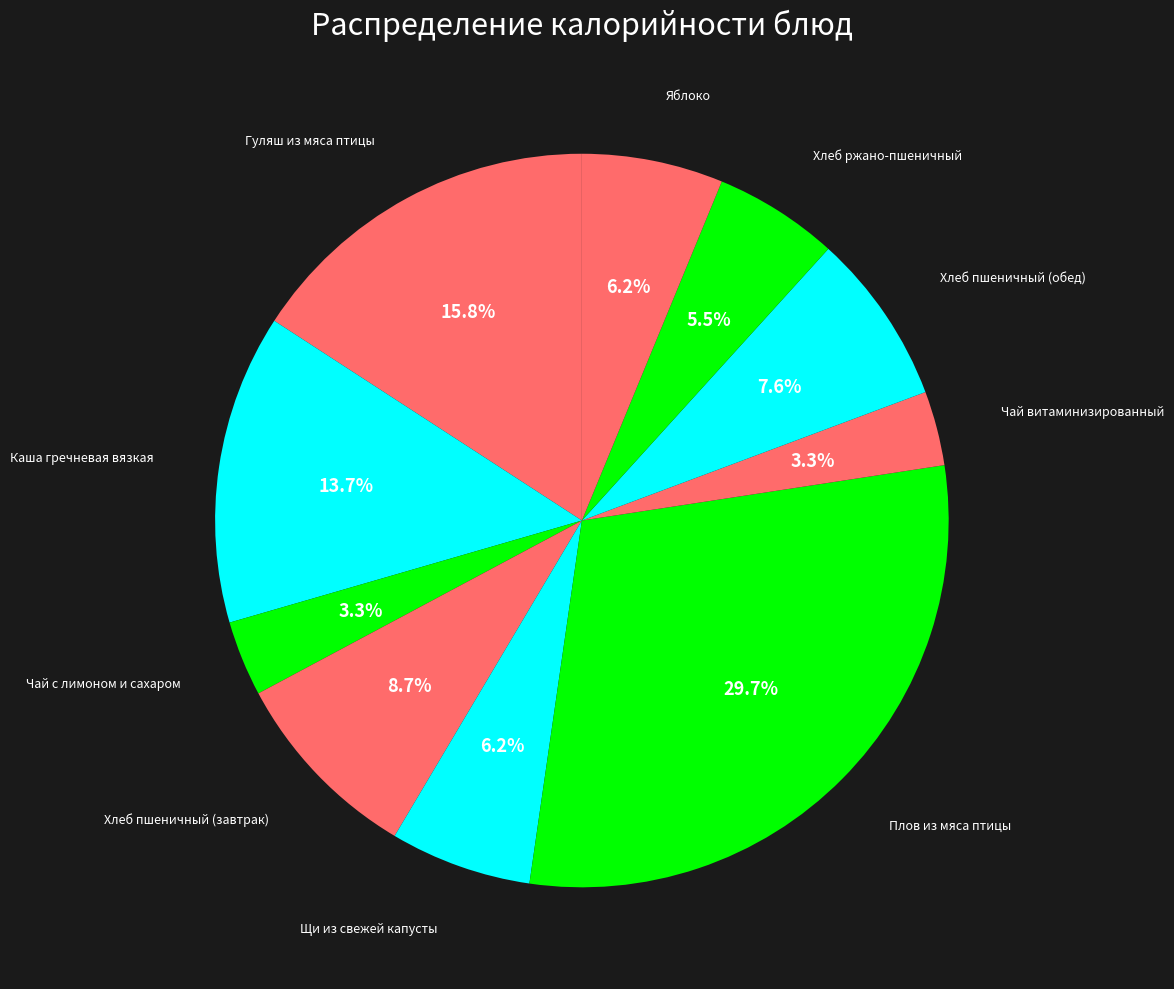

What percentage is the Плов из мяса птицы slice, to the nearest percent?

30%